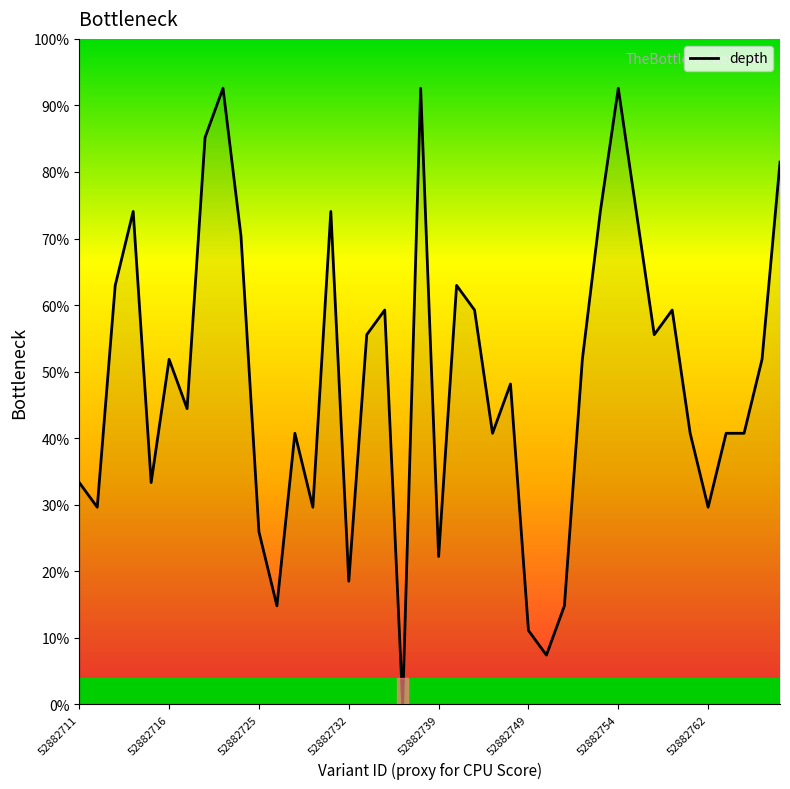

Count the number of values greater than 51.

20